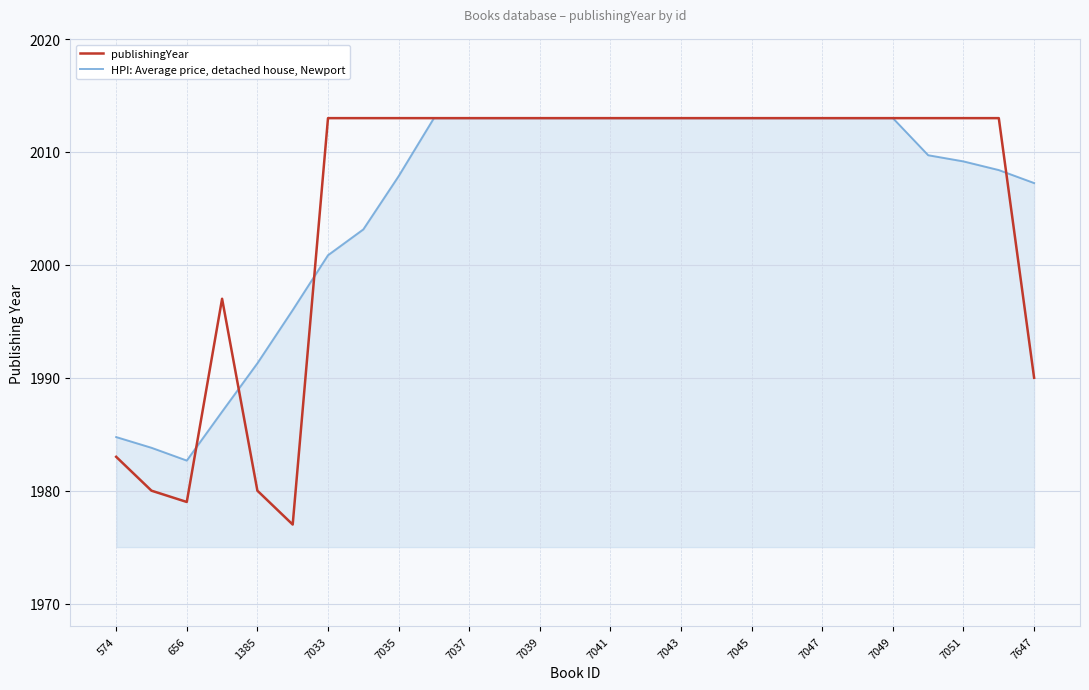

What are all the series names shown in the legend?

publishingYear, HPI: Average price, detached house, Newport